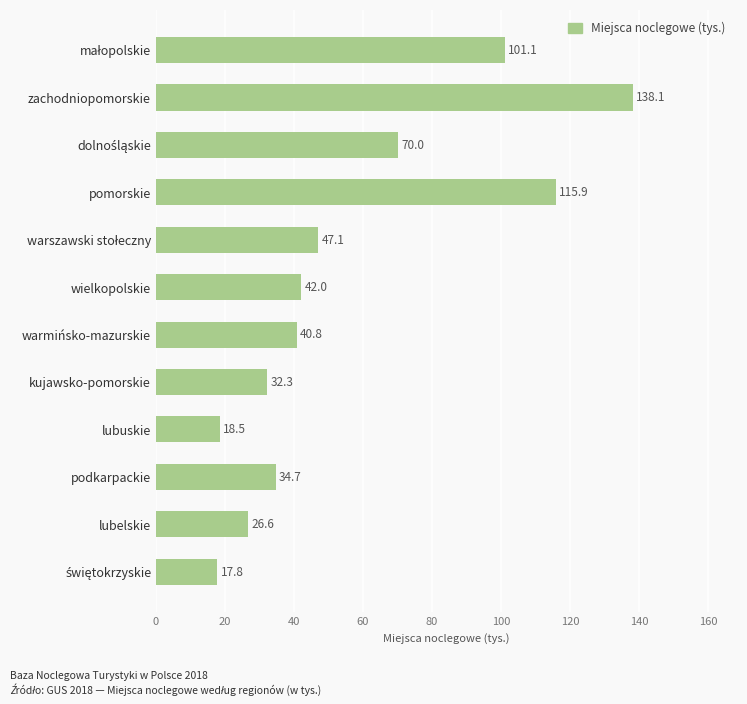

What is the greatest value displayed?

138.1